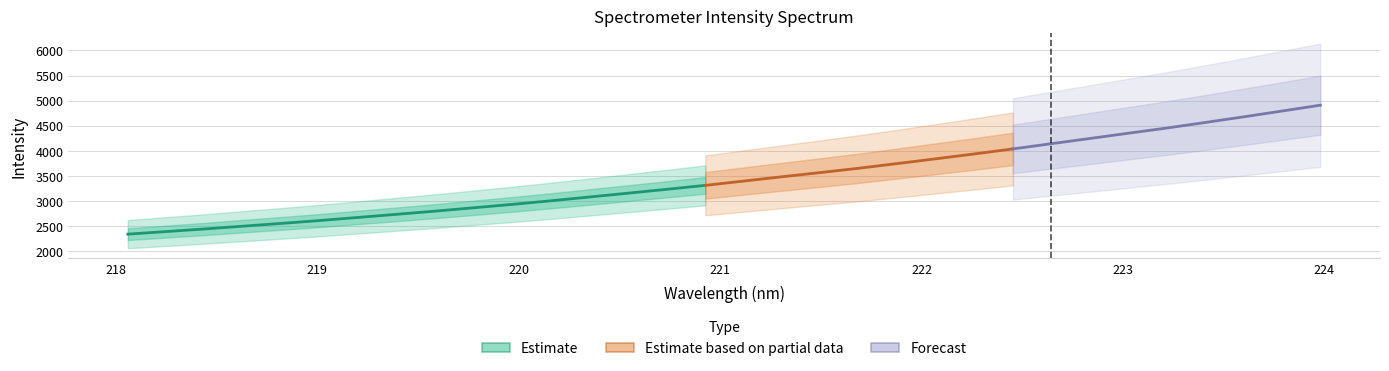

At which label is the value closest to 3624?

221.6902